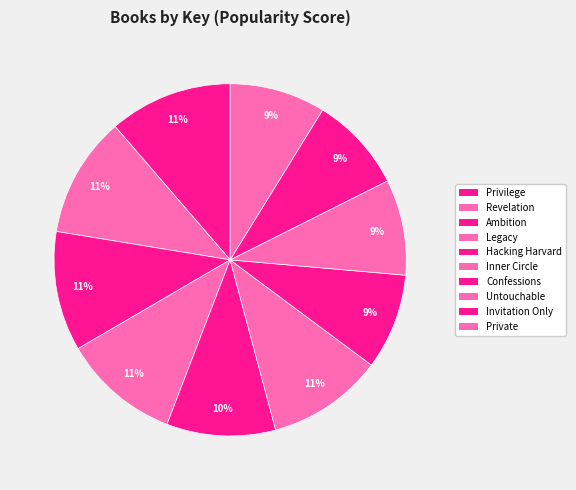

Rank the categories by value from highest to lowest.

Privilege, Revelation, Ambition, Legacy, Inner Circle, Hacking Harvard, Confessions, Untouchable, Invitation Only, Private